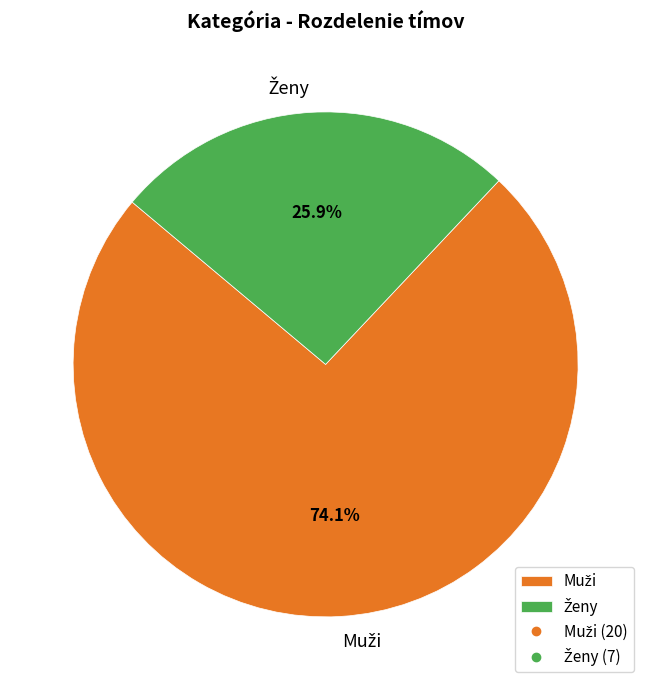

Is there a majority slice in this chart?

Yes